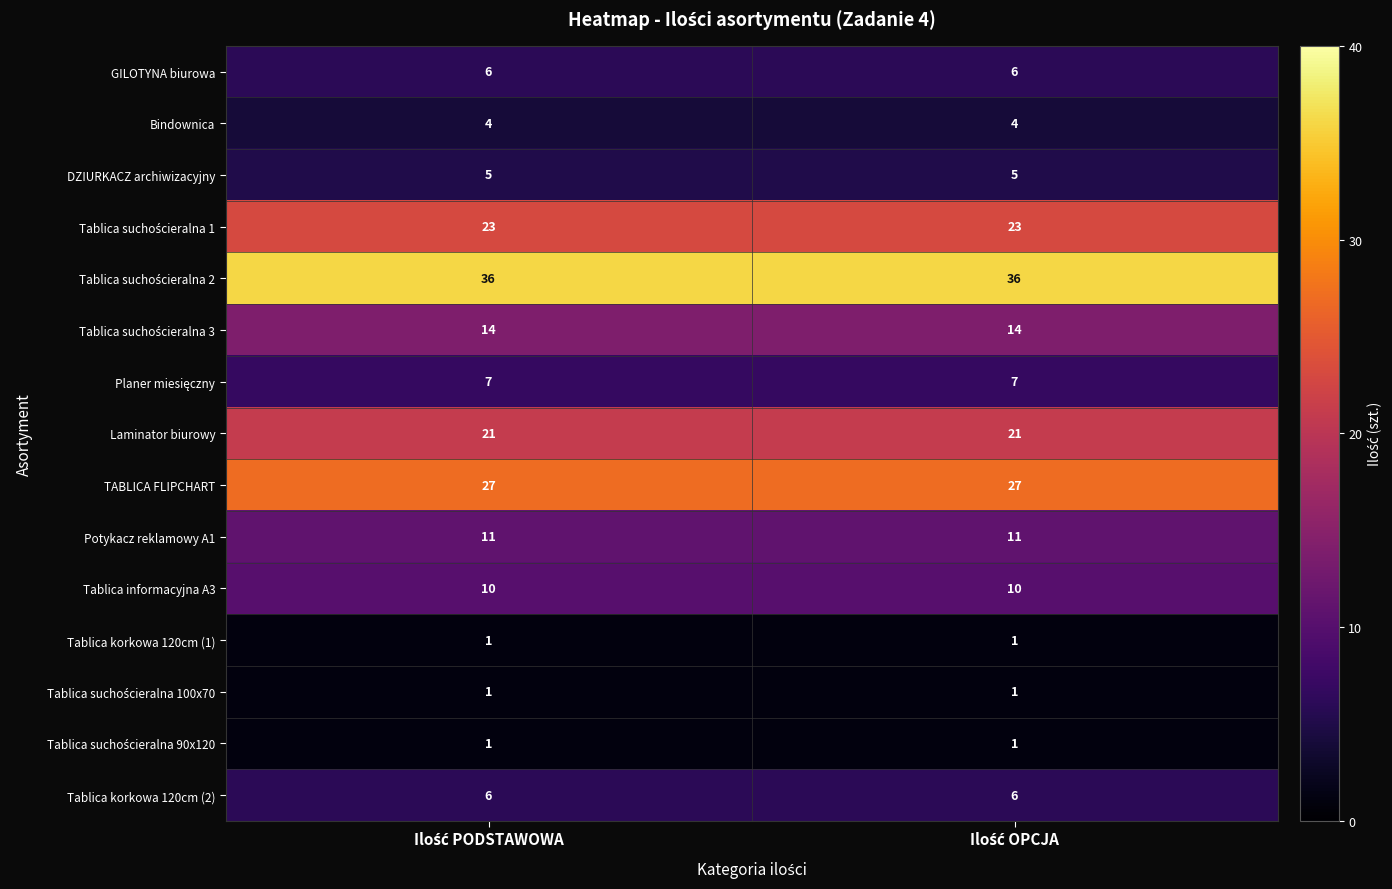

How many distinct data groups are displayed?

15